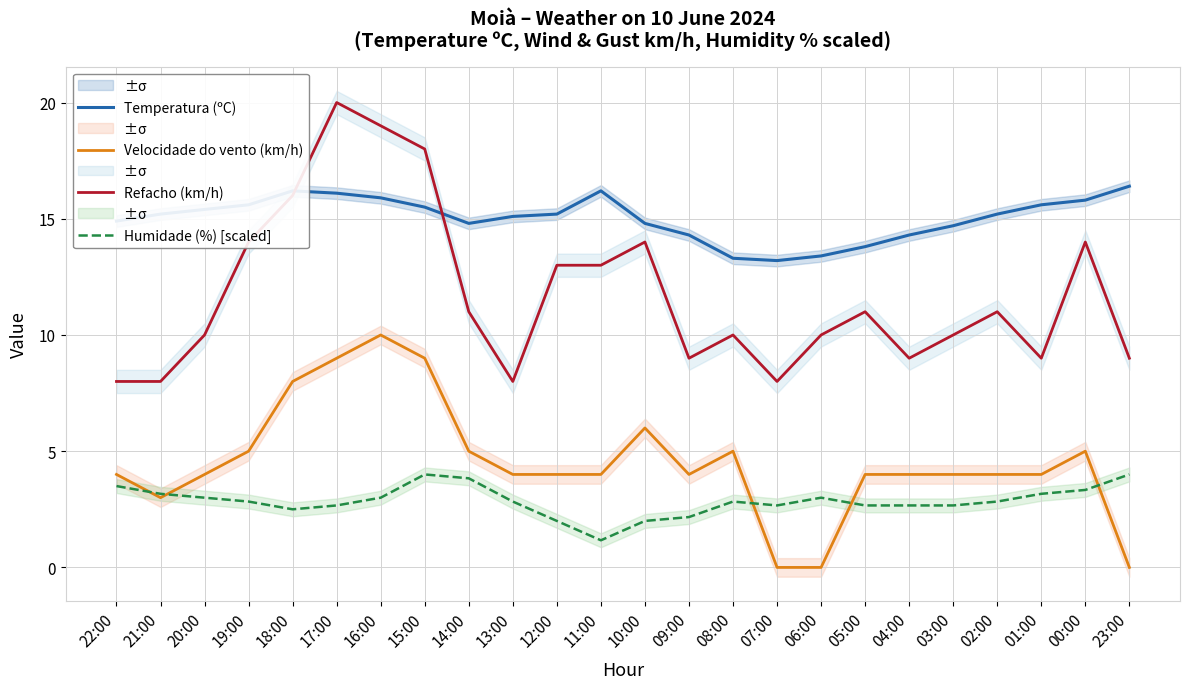

How many data points in Temperatura (ºC) are less than 15?

10